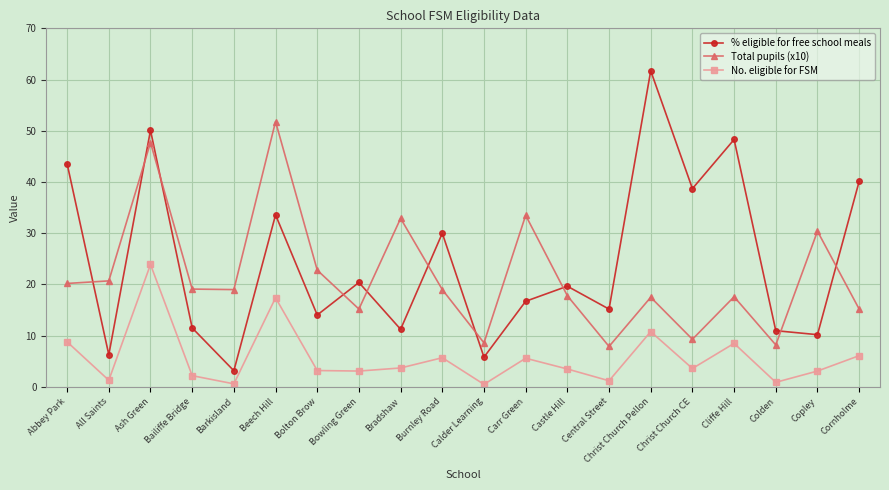

Is this an area chart (filled region under the line)?

No